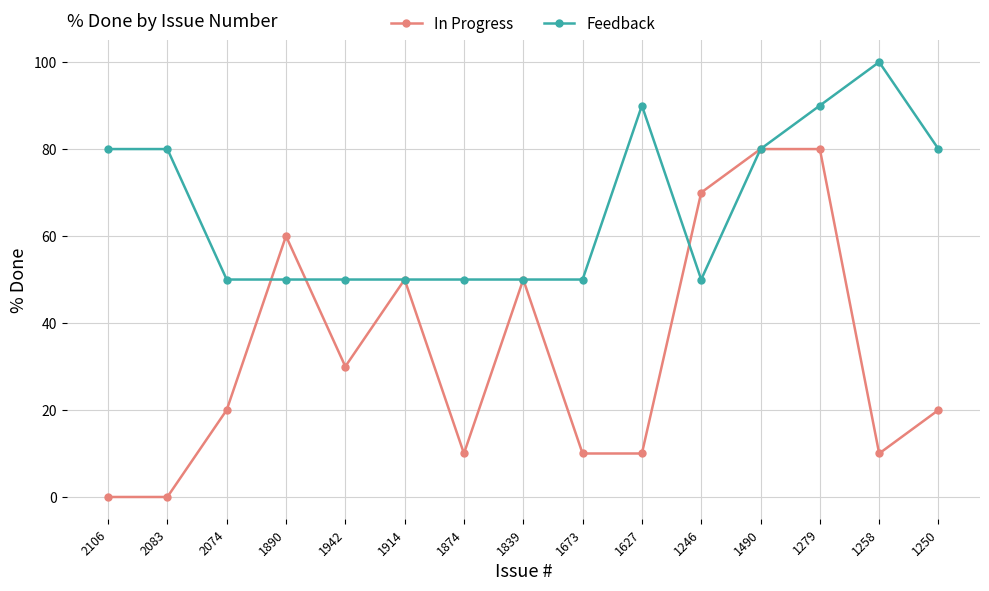

Does the chart have visible grid lines?

Yes